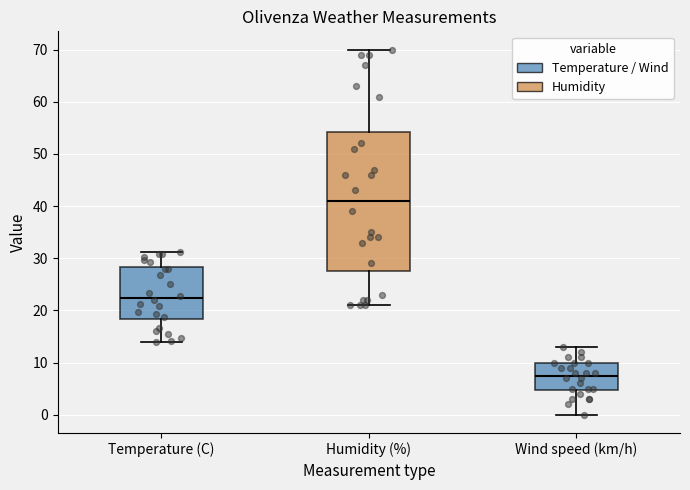

Reading left to right, read every box against the y-axis: the position of its median line, the range the box covers, and the ends of its whiskers. The values are not printed on the chart, so give them approximately, as read against the axis.

Temperature (C): median 22, box 18 to 28, whiskers 14 to 31
Humidity (%): median 41, box 28 to 54, whiskers 21 to 70
Wind speed (km/h): median 8, box 5 to 10, whiskers 0 to 13